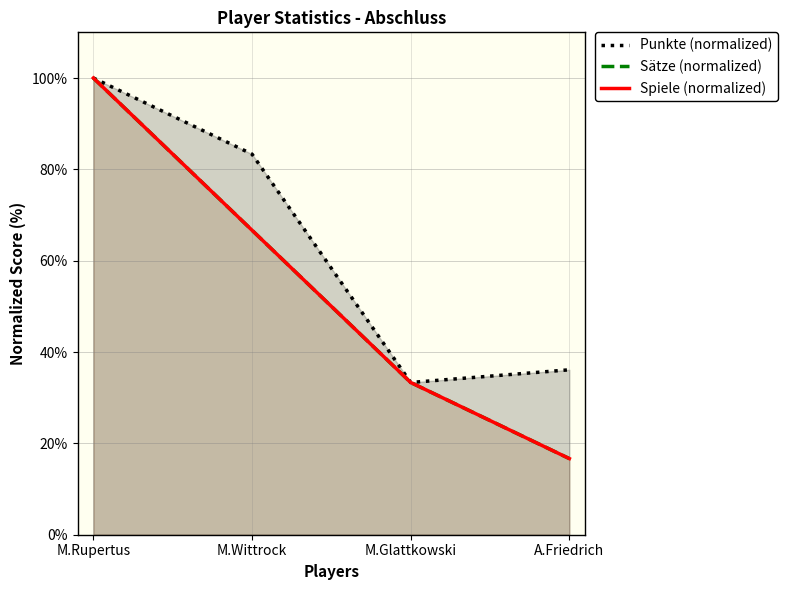

True or false: Spiele (normalized) has more than 1 interior local peaks.

False